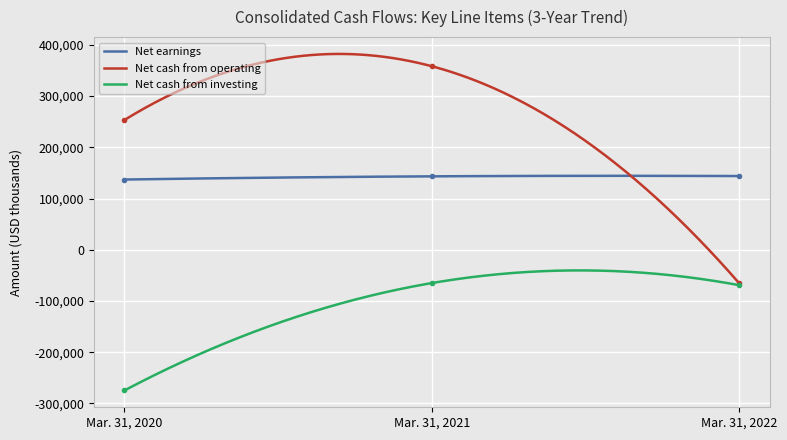

Which series has the largest total across all categories?

Net cash from operating